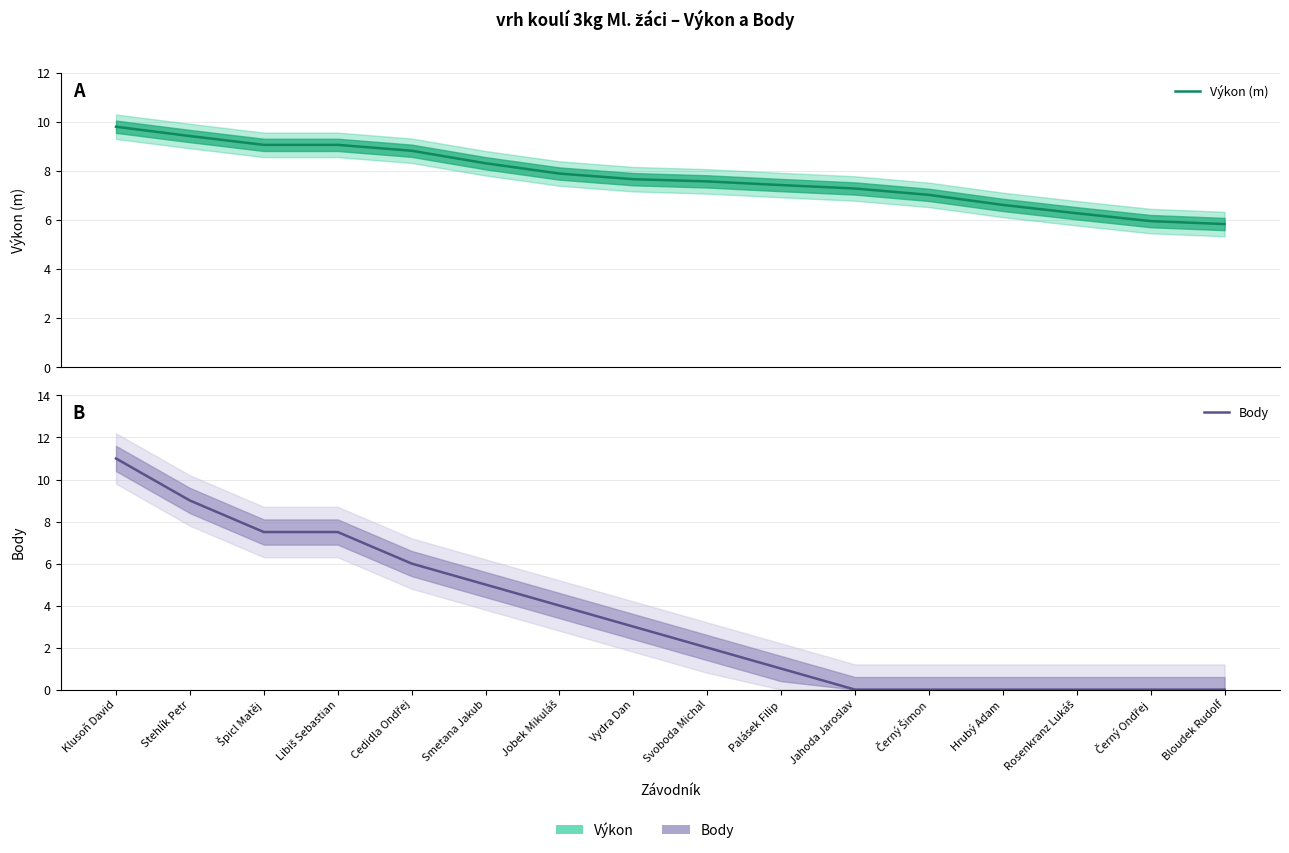

What are all the series names shown in the legend?

Výkon (m), Body